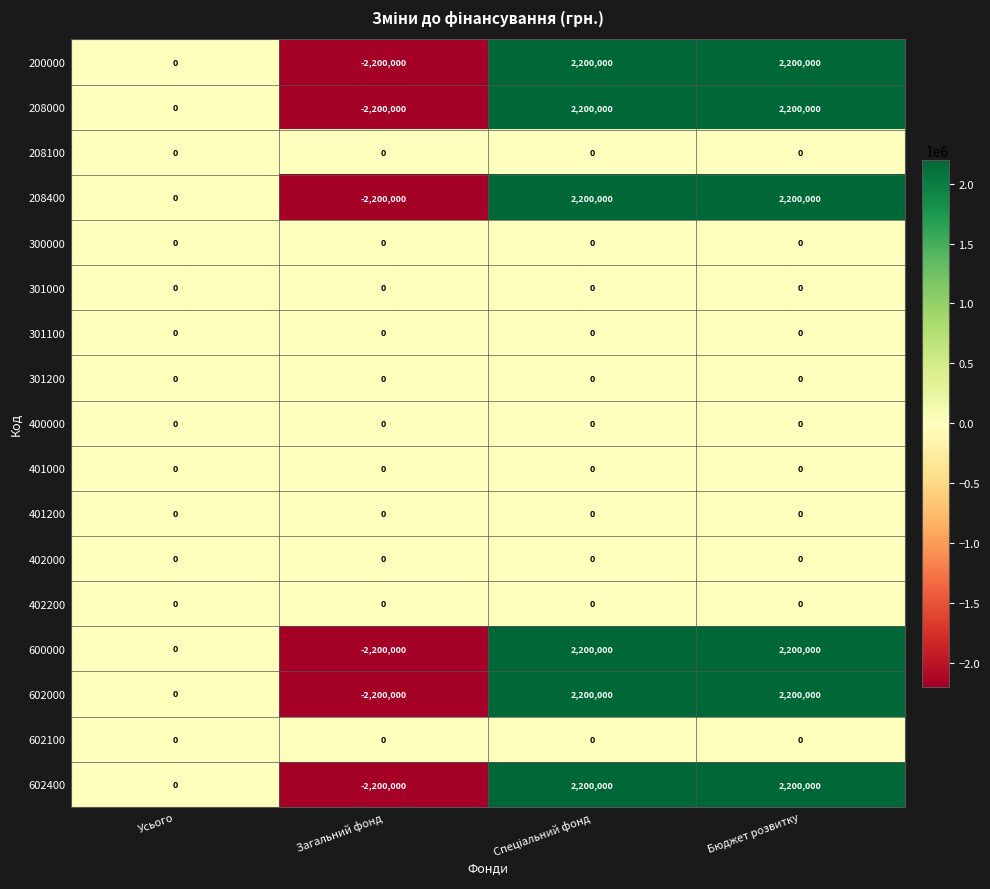

How many 208000 values are between 0 and 2200000?

3